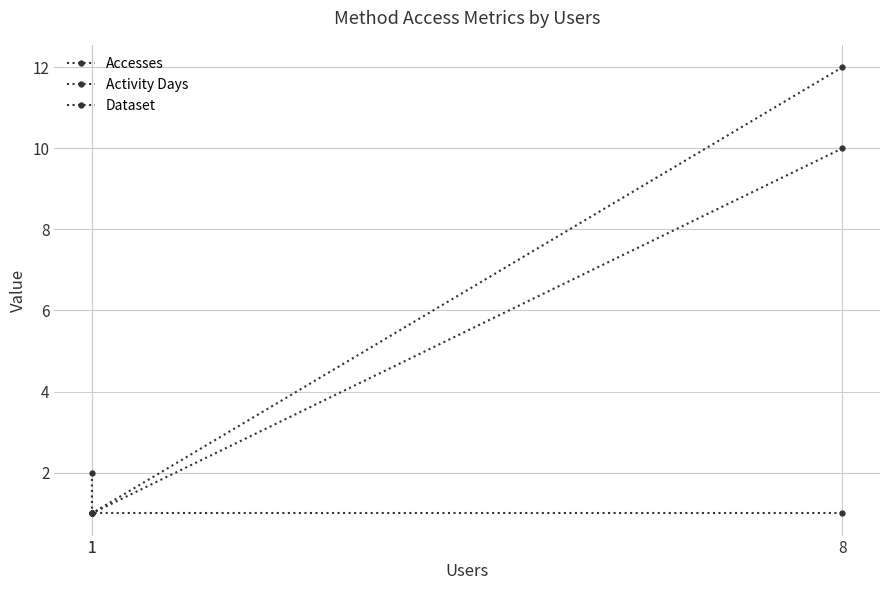

Is this an area chart (filled region under the line)?

No